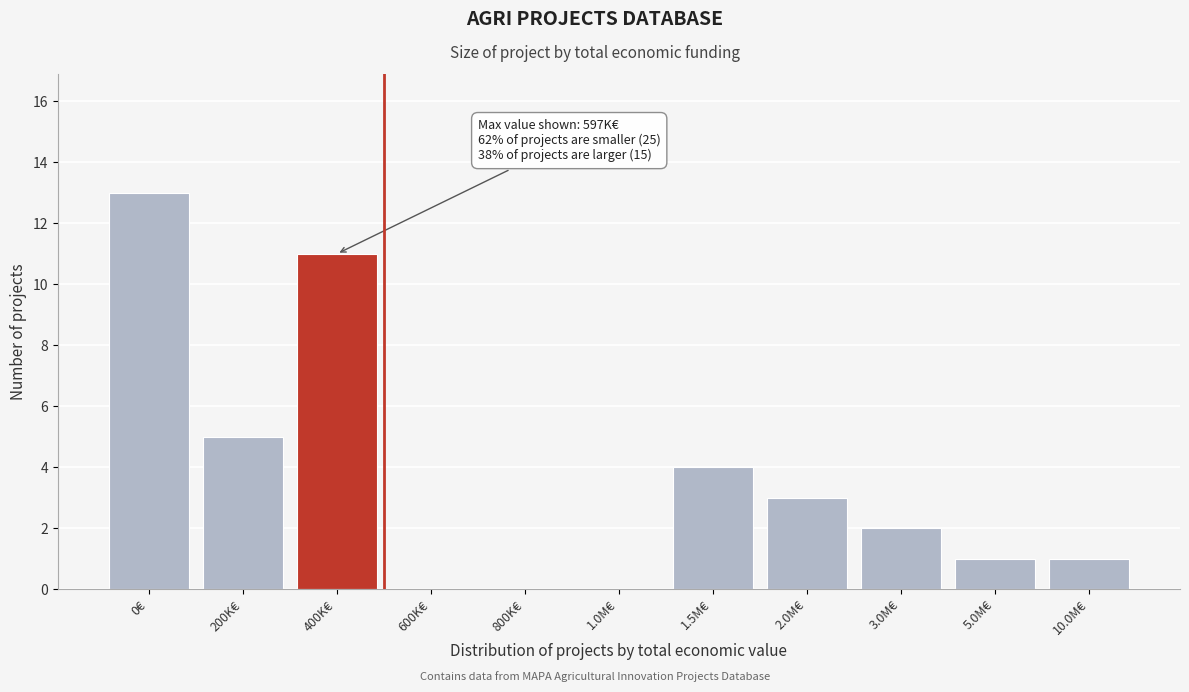

Reading left to right, what are all the values shown in this chart?

0€=13	200K€=5	400K€=11	600K€=0	800K€=0	1.0M€=0	1.5M€=4	2.0M€=3	3.0M€=2	5.0M€=1	10.0M€=1